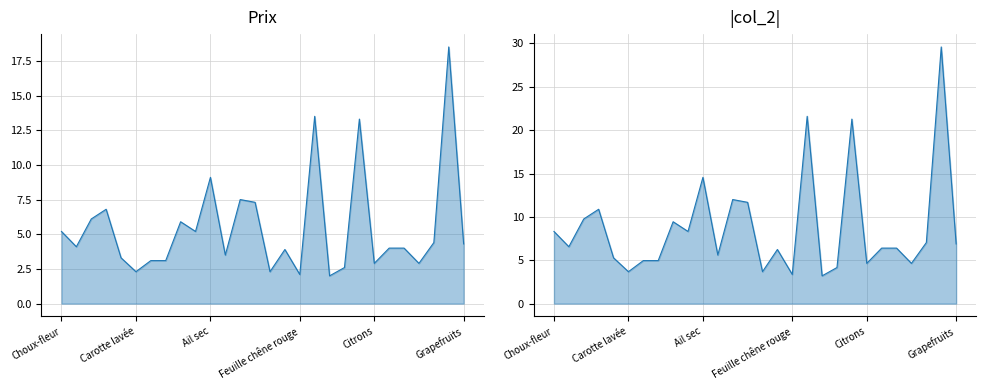

The value of Prix at Citrons is 2.9. True or false?

True